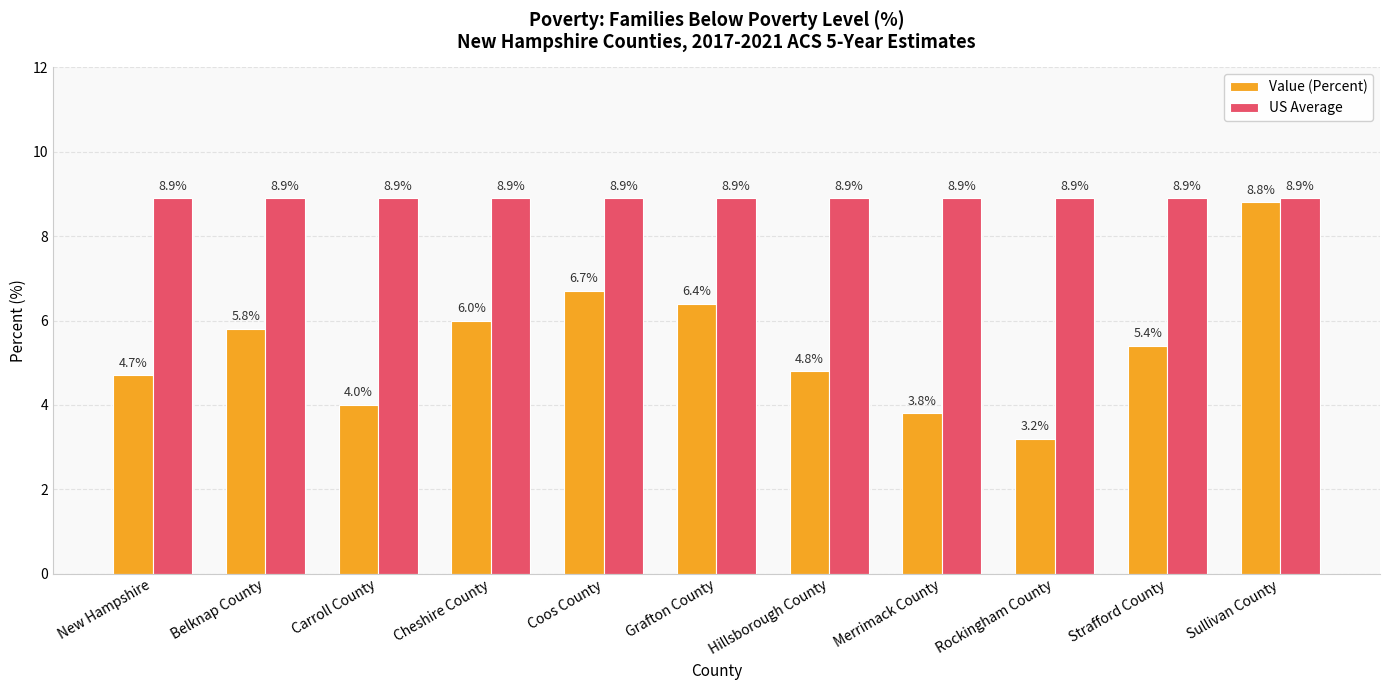

What is the label of the 5th bar from the left?

Coos County